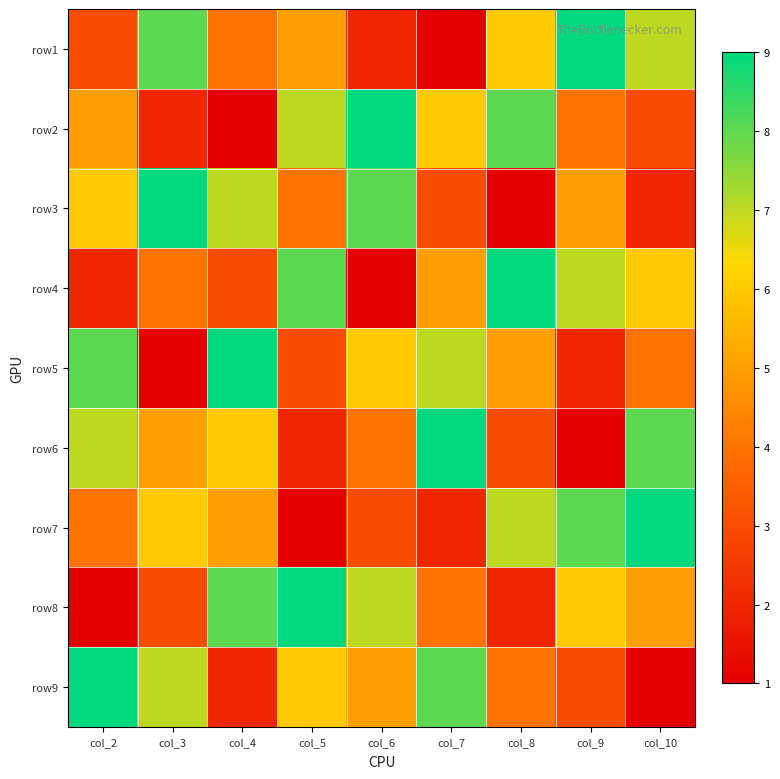

Which label corresponds to the smallest value in the chart?

col_7